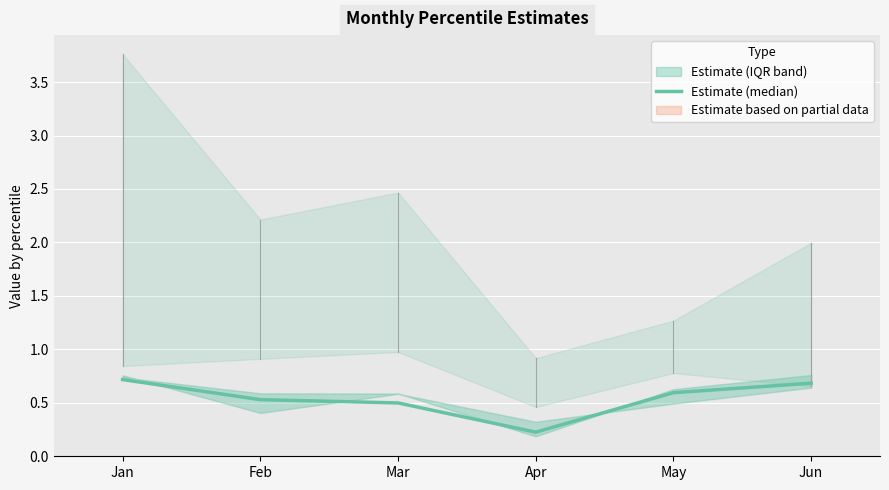

At which label is Estimate (median) closest to 0?

Apr